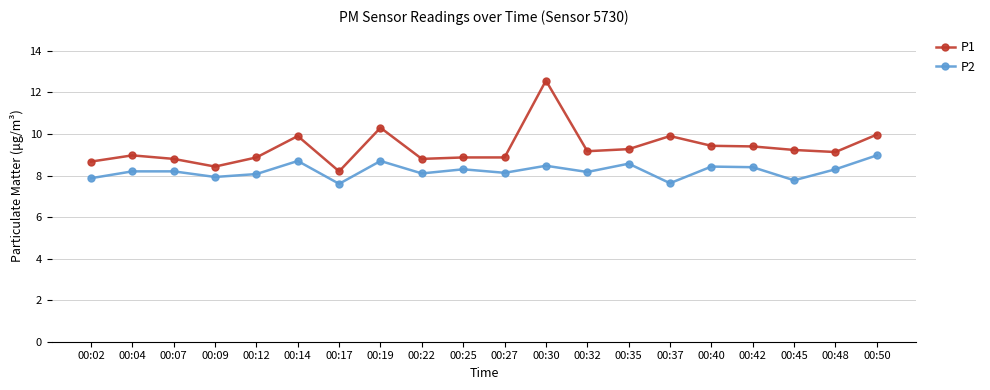

What is the value of the P2 point at the 4th from the left?

7.9